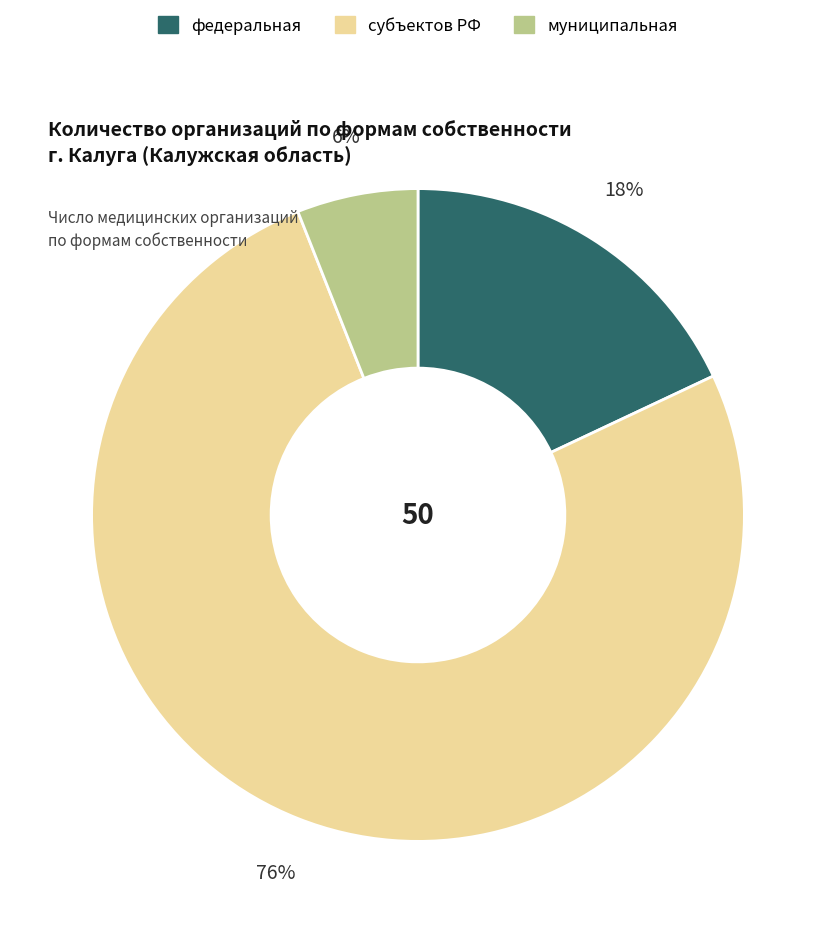

Do субъектов РФ and федеральная together represent more than half of the pie?

Yes